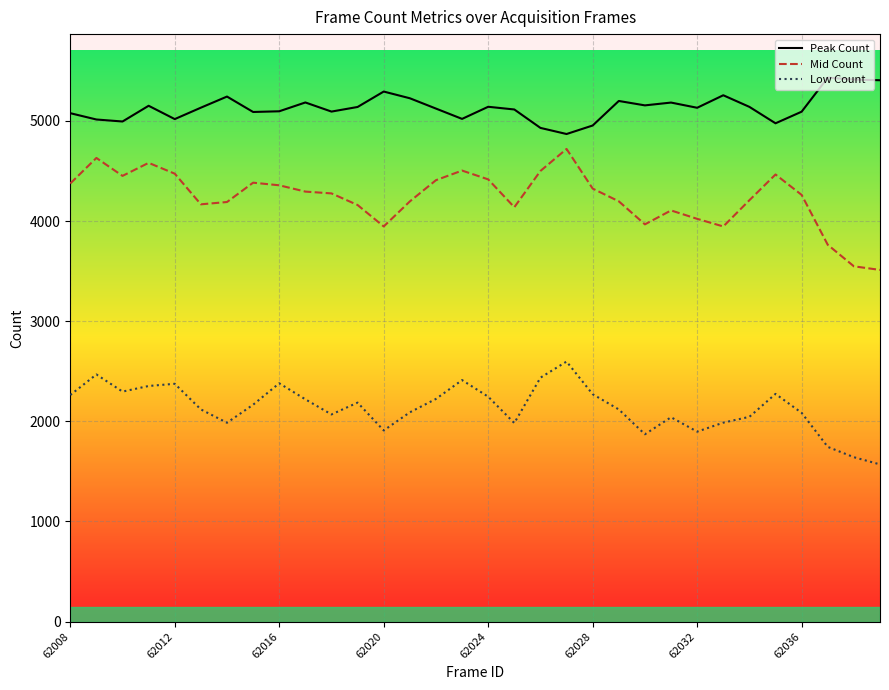

Which series has the largest total across all categories?

Peak Count